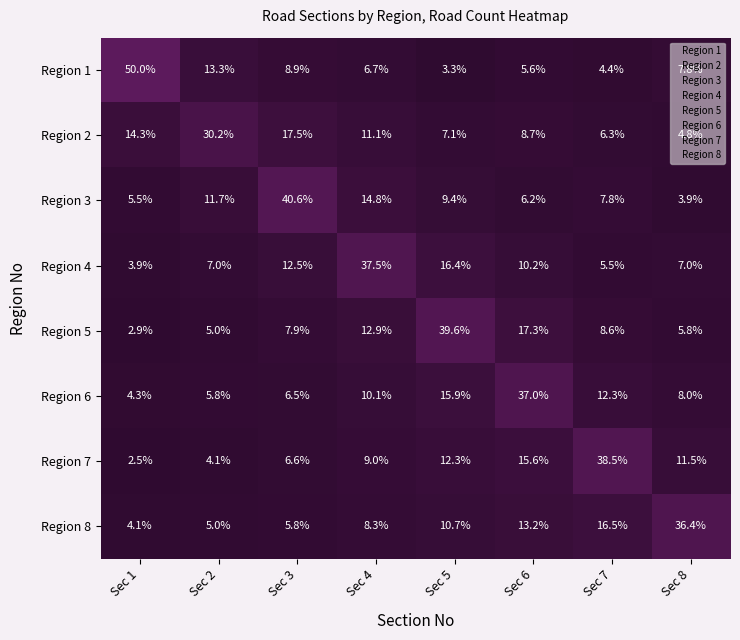

Which label corresponds to the smallest value in the chart?

Sec 1